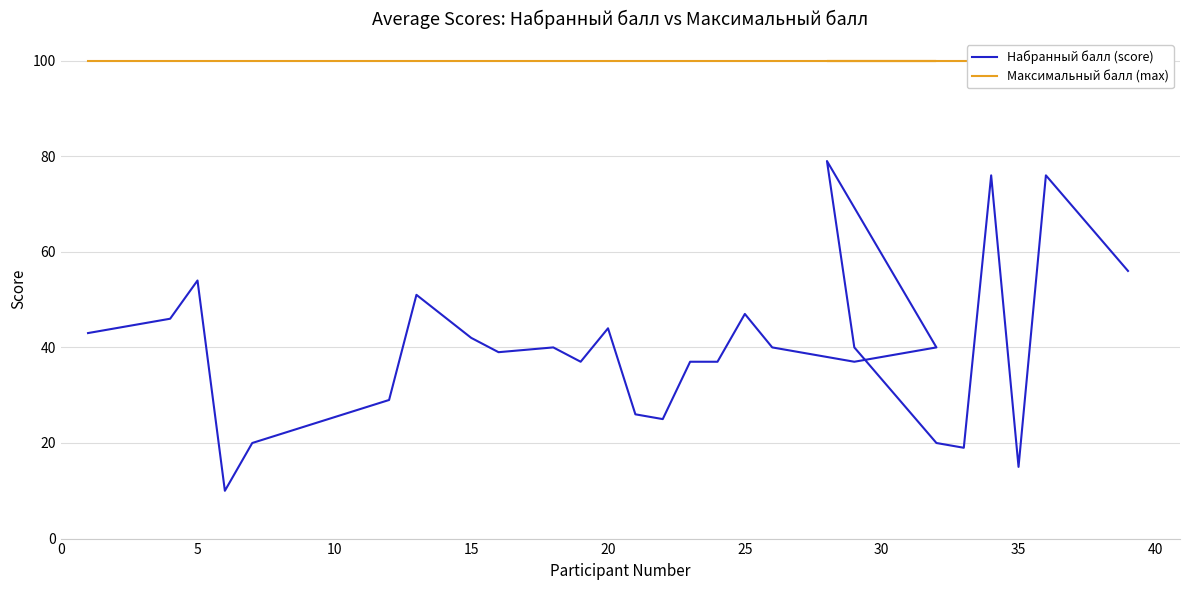

What is the difference between the maximum and minimum values in the Набранный балл (score) series?

69